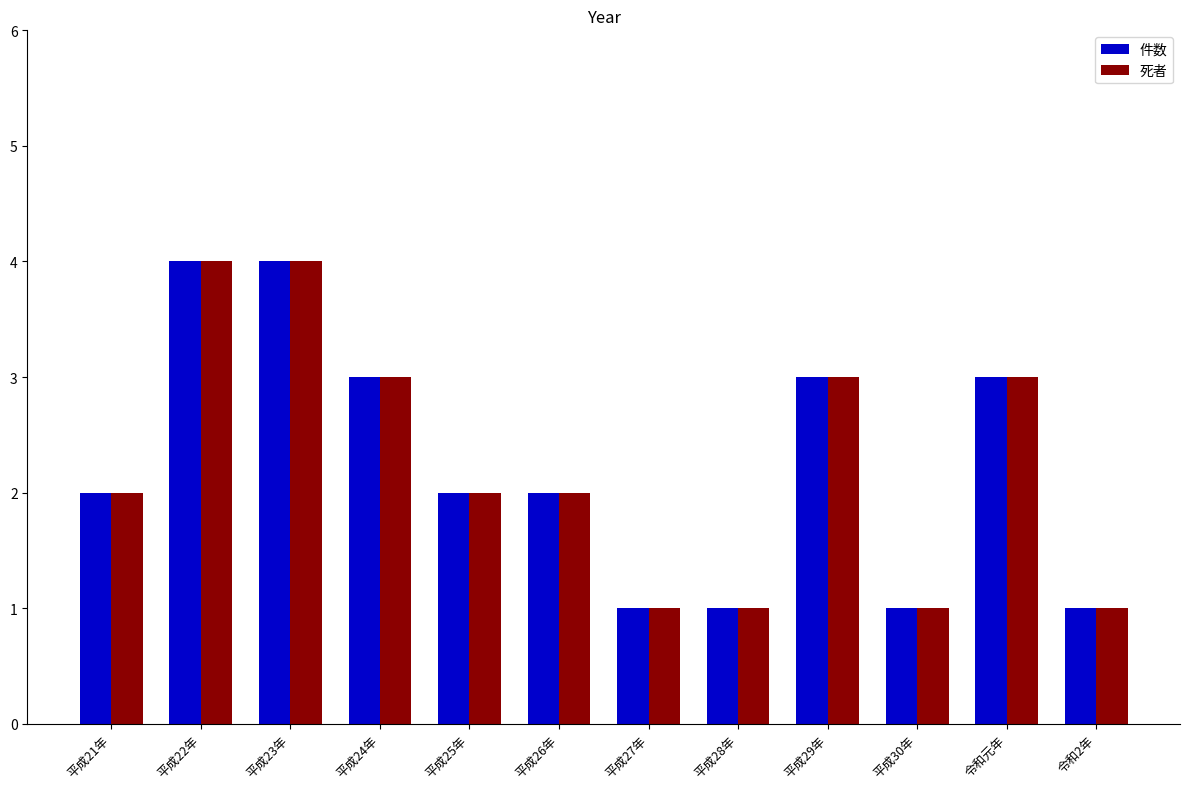

What is the difference between the maximum and second lowest values in the 件数 series?

3